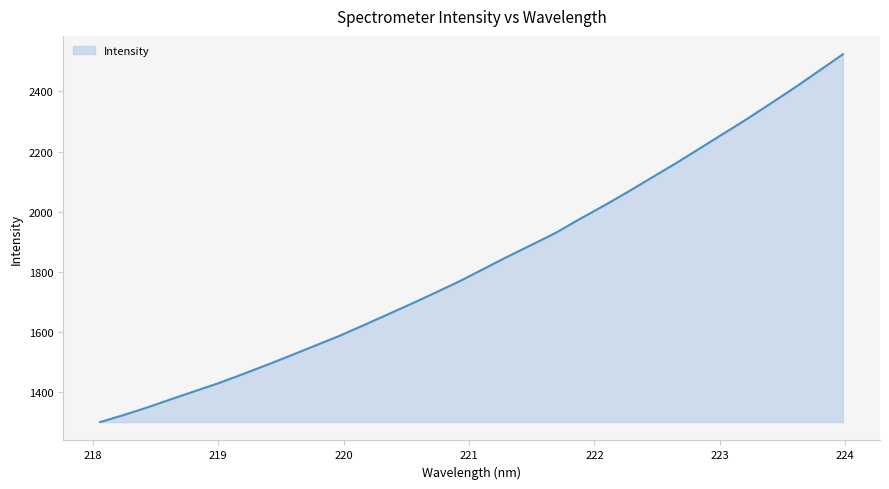

Reading right to left, list all the values displayed in this chart.

2523.3	2468.0	2413.1	2360.6	2308.5	2259.0	2209.3	2160.0	2112.7	2065.1	2019.3	1975.3	1929.5	1889.9	1850.9	1810.1	1769.2	1731.6	1694.6	1658.9	1623.2	1588.1	1556.0	1523.9	1492.4	1461.8	1431.9	1405.0	1378.0	1350.4	1324.8	1300.9